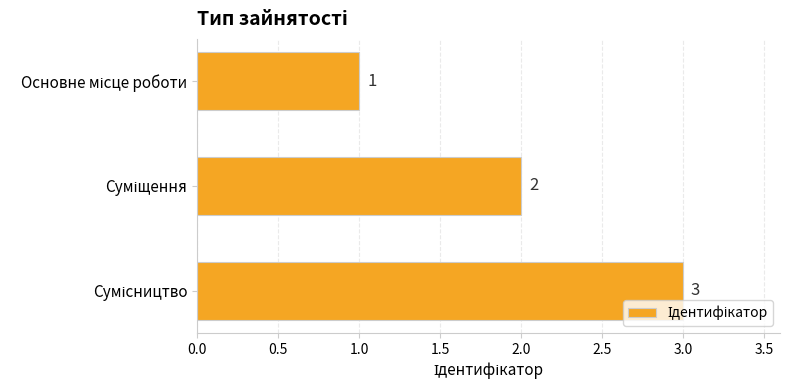

What is the difference between the second highest and minimum values?

1